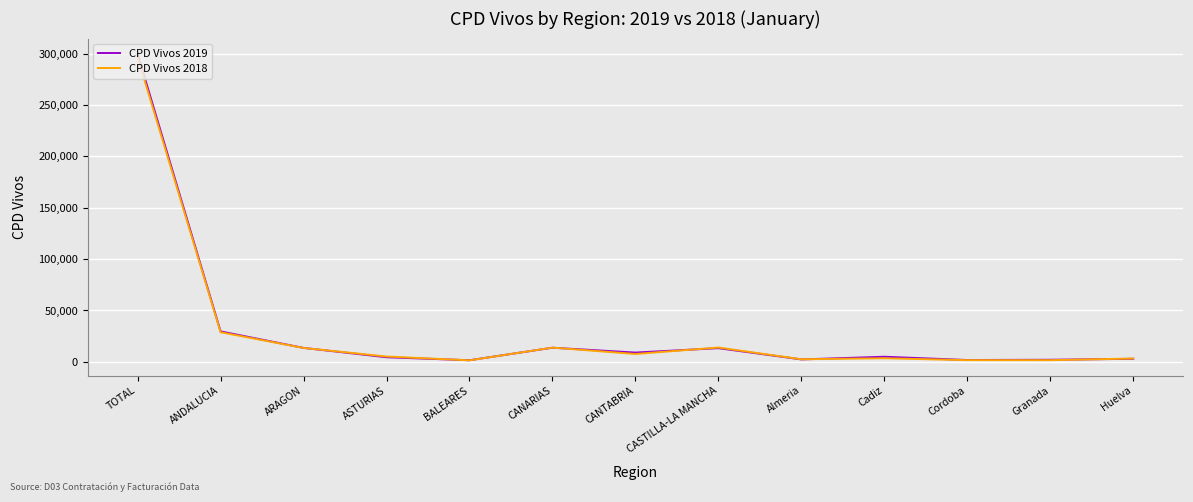

Is it true that CPD Vivos 2018 equals 13923 at CASTILLA-LA MANCHA?

True